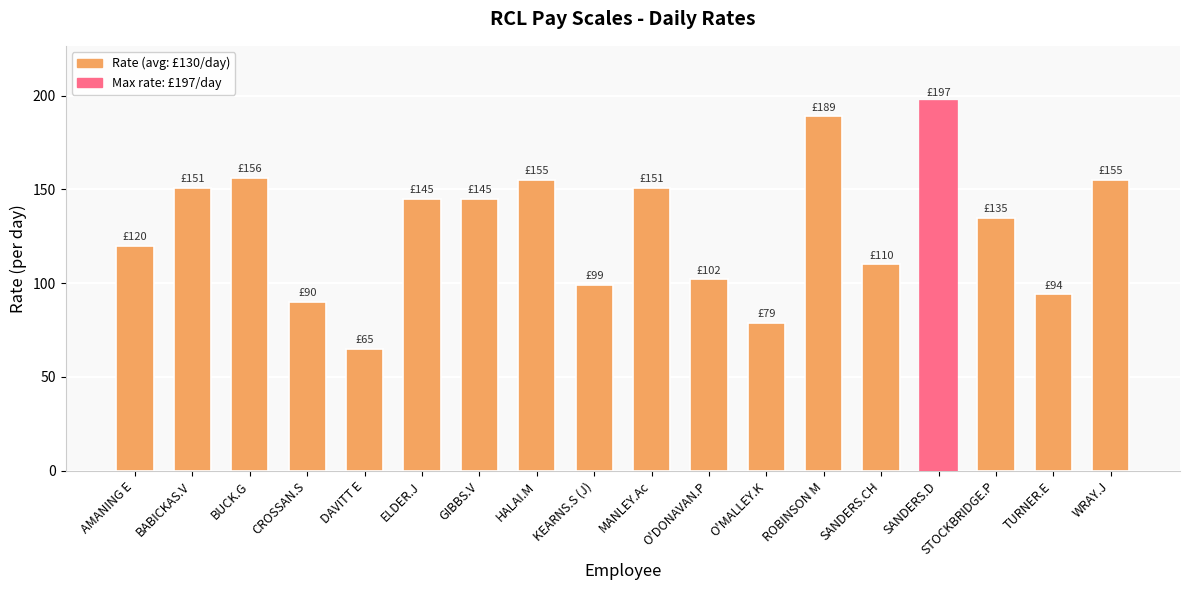

The chart shows a value of 99 at KEARNS.S (J). True or false?

True